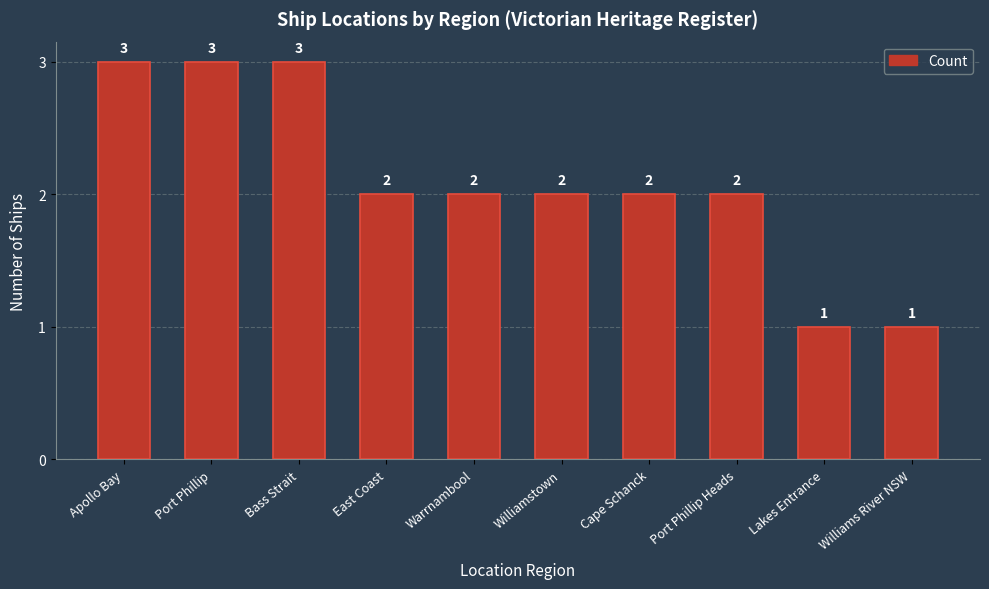

True or false: the data shows 3 at Williamstown.

False